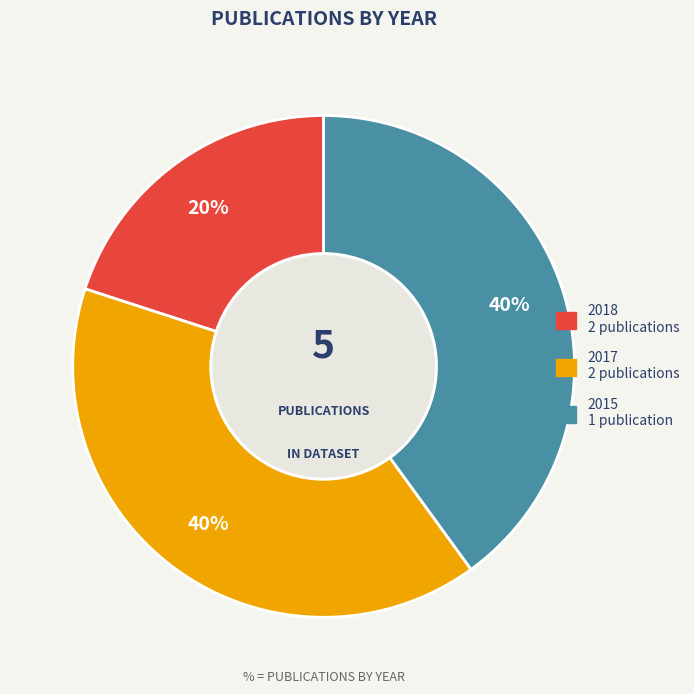

To the nearest percent, what is the average slice percentage?

33%